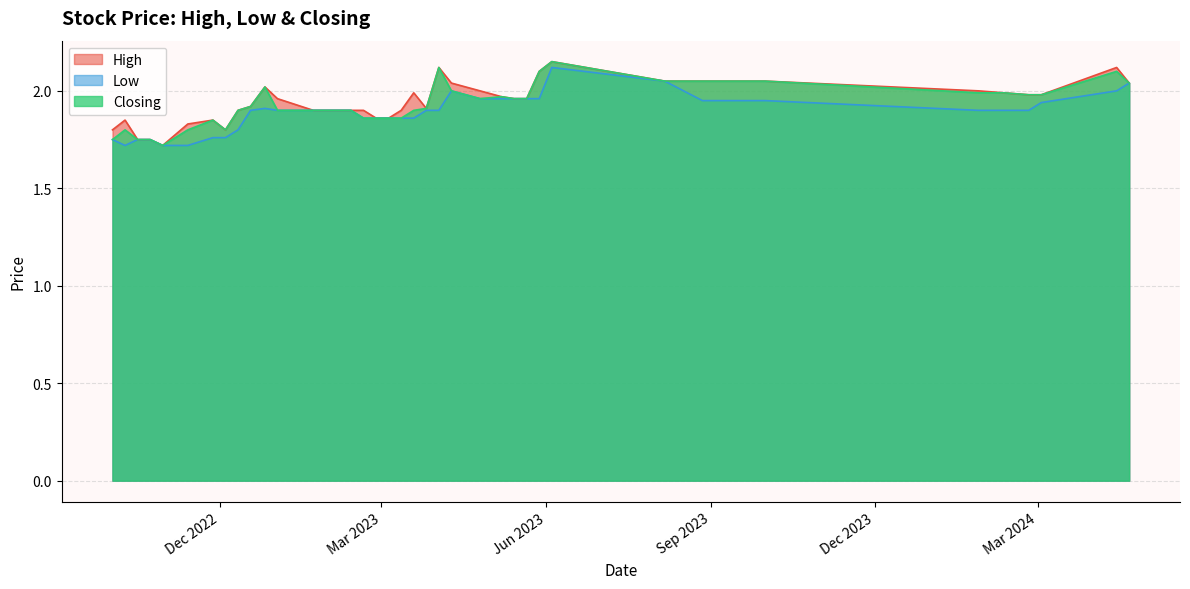

Which series has the widest spread of values?

High